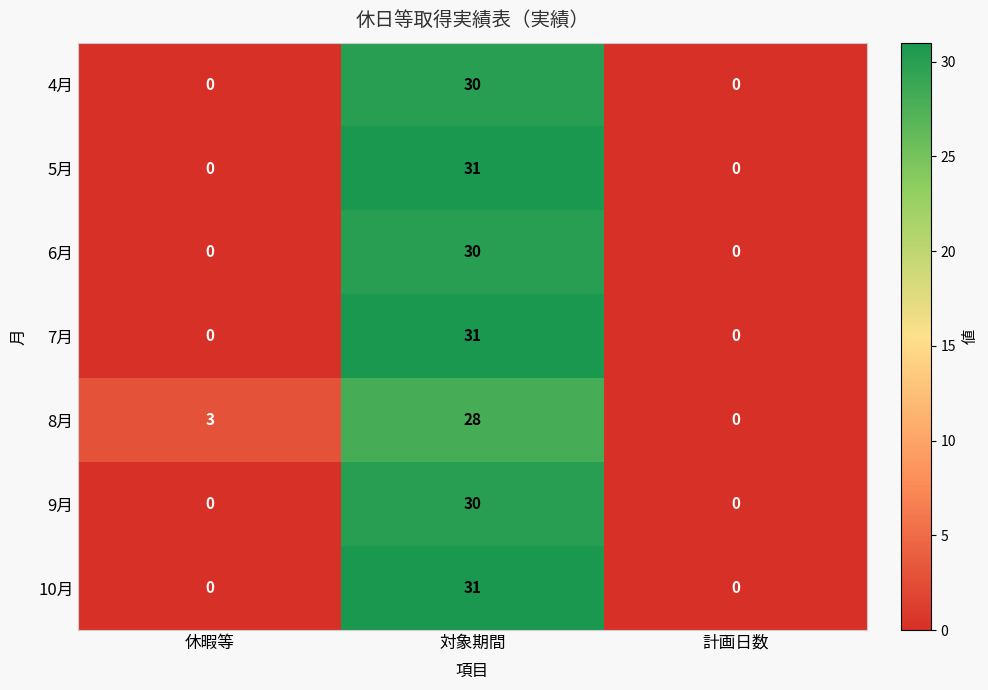

What is the difference between the 4月 values at 対象期間 and 休暇等?

30